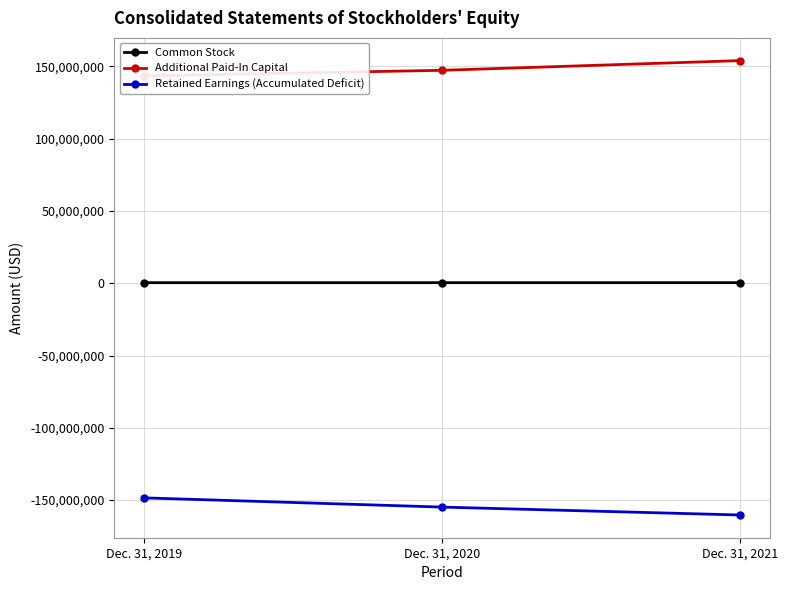

What is the difference between the Additional Paid-In Capital values at Dec. 31, 2021 and Dec. 31, 2020?

6706918